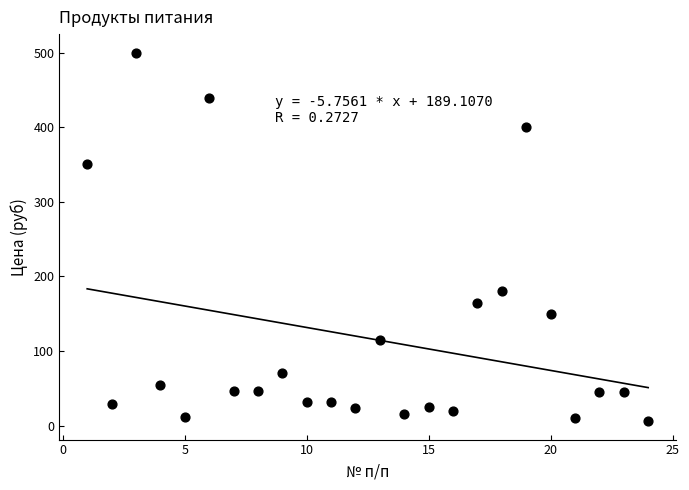

What is the range of X values (max minus min)?

23.0